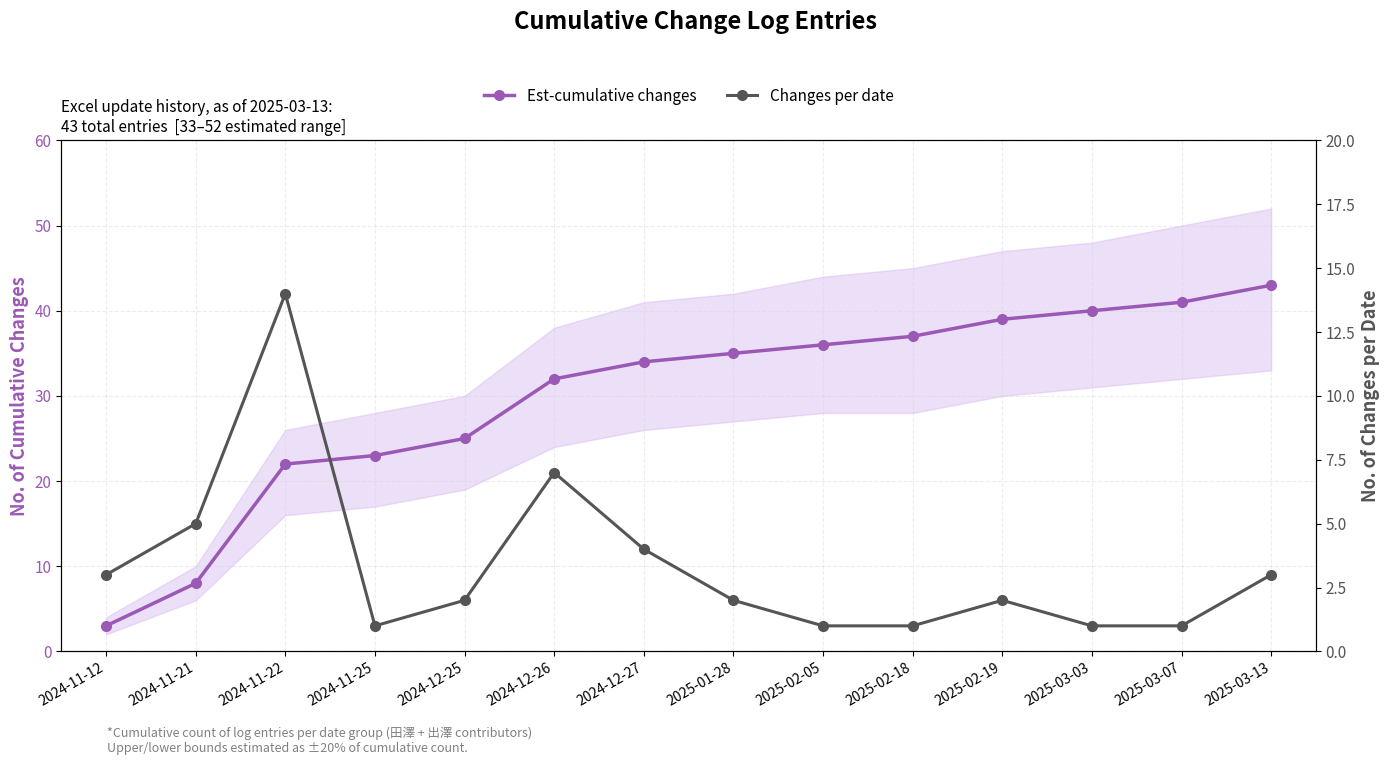

How many values in the Changes per date series are below 2?

5